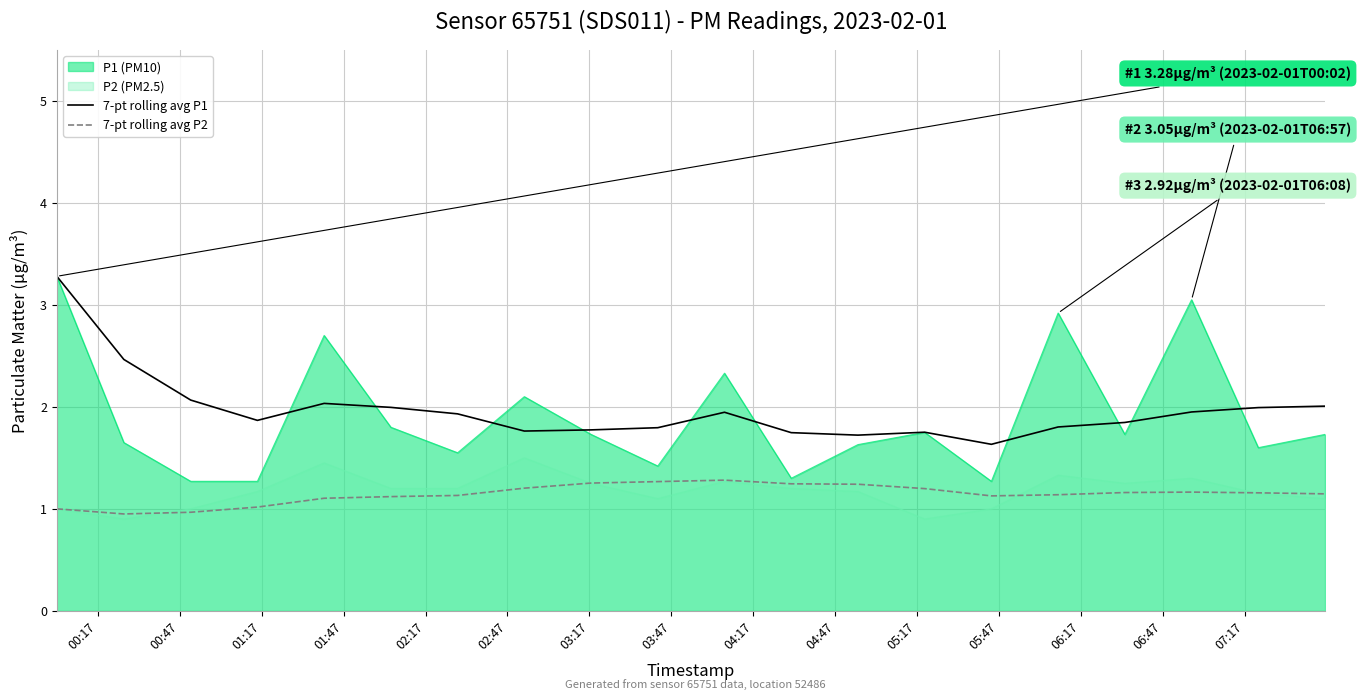

What is the lowest value of the P1 (PM10) series?

1.3